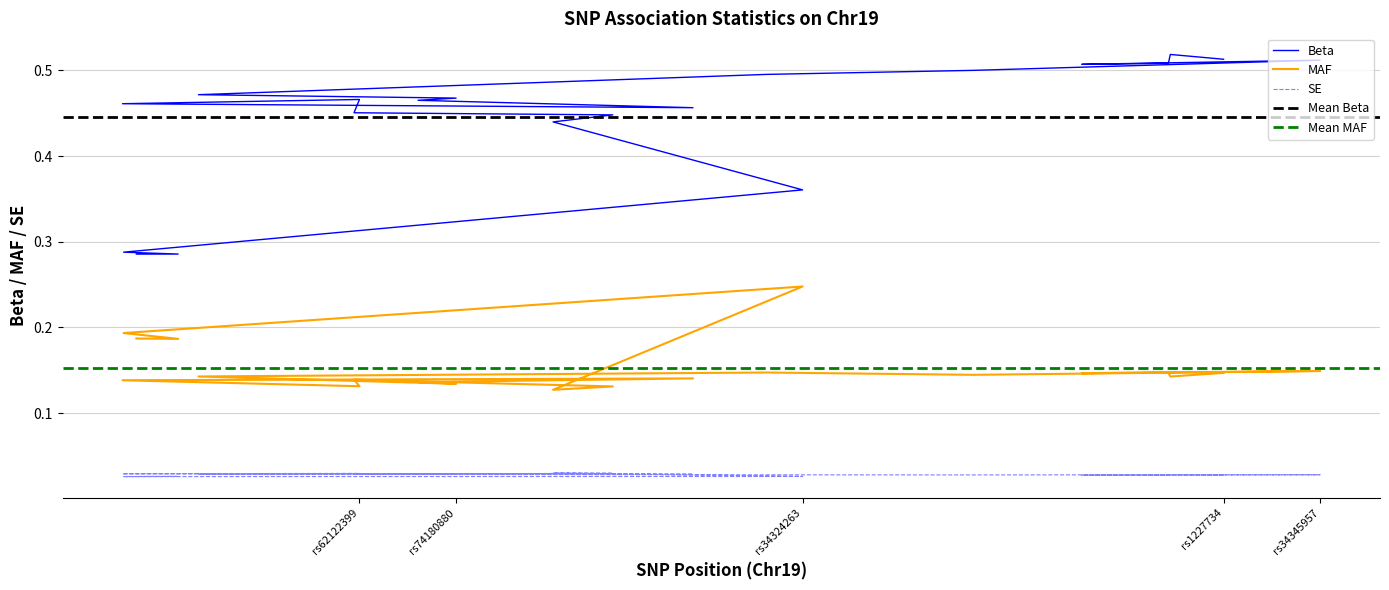

Which series has the largest total across all categories?

Beta